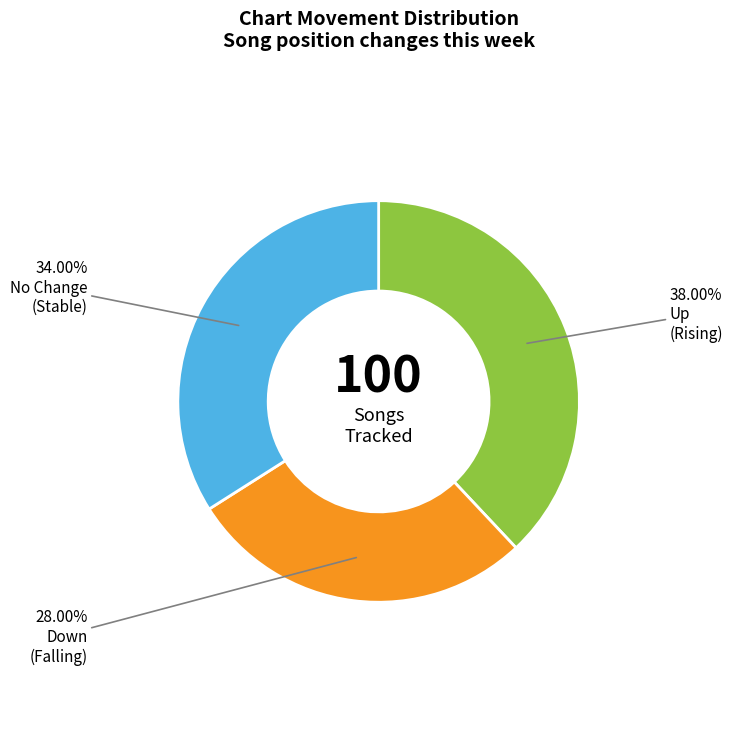

Is there a majority slice in this chart?

No